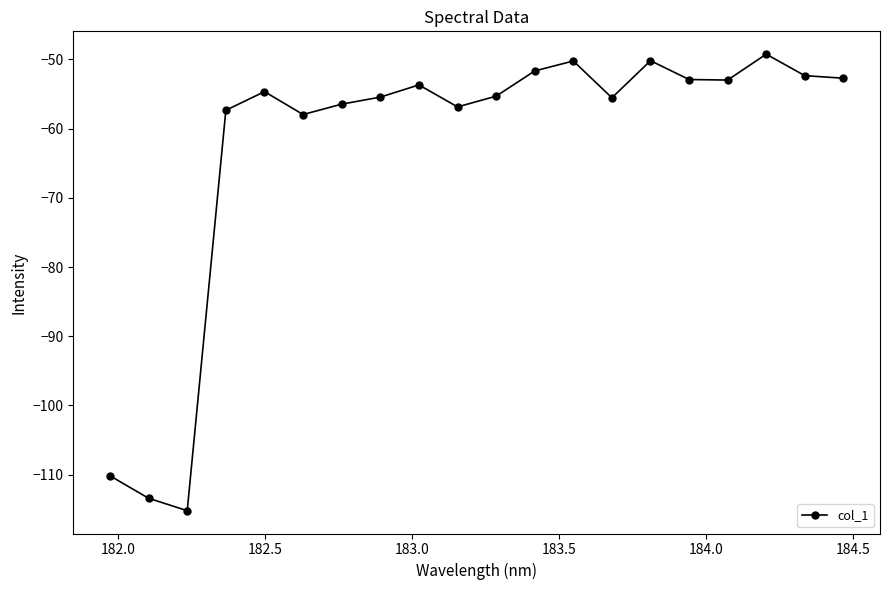

True or false: the data has more than 1 interior local peaks.

True